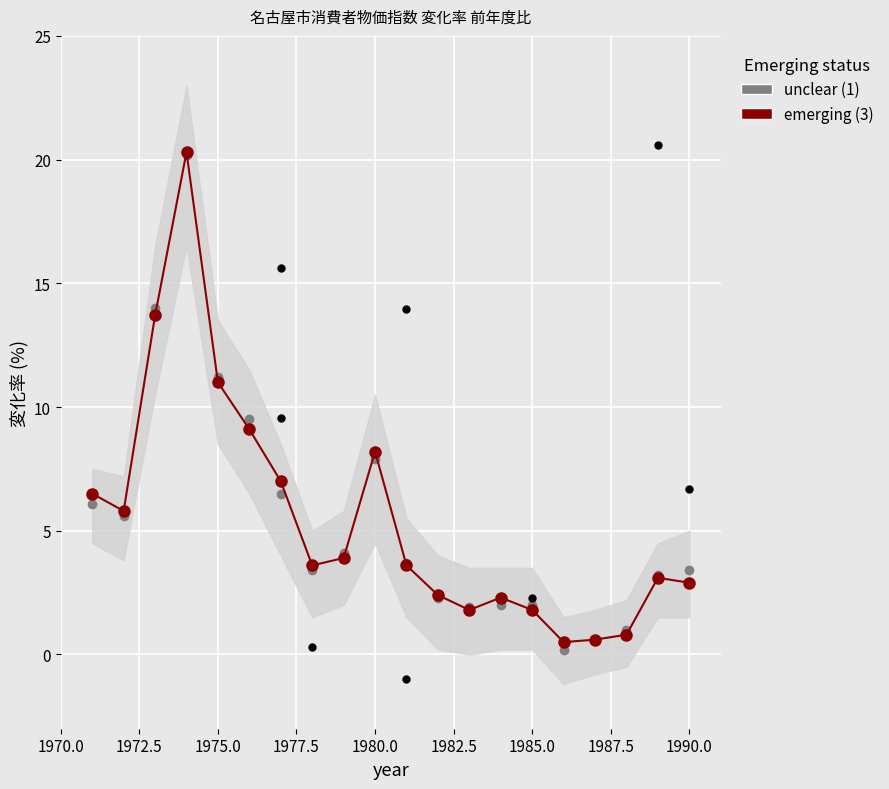

What are all the series names shown in the legend?

unclear (1), emerging (3)